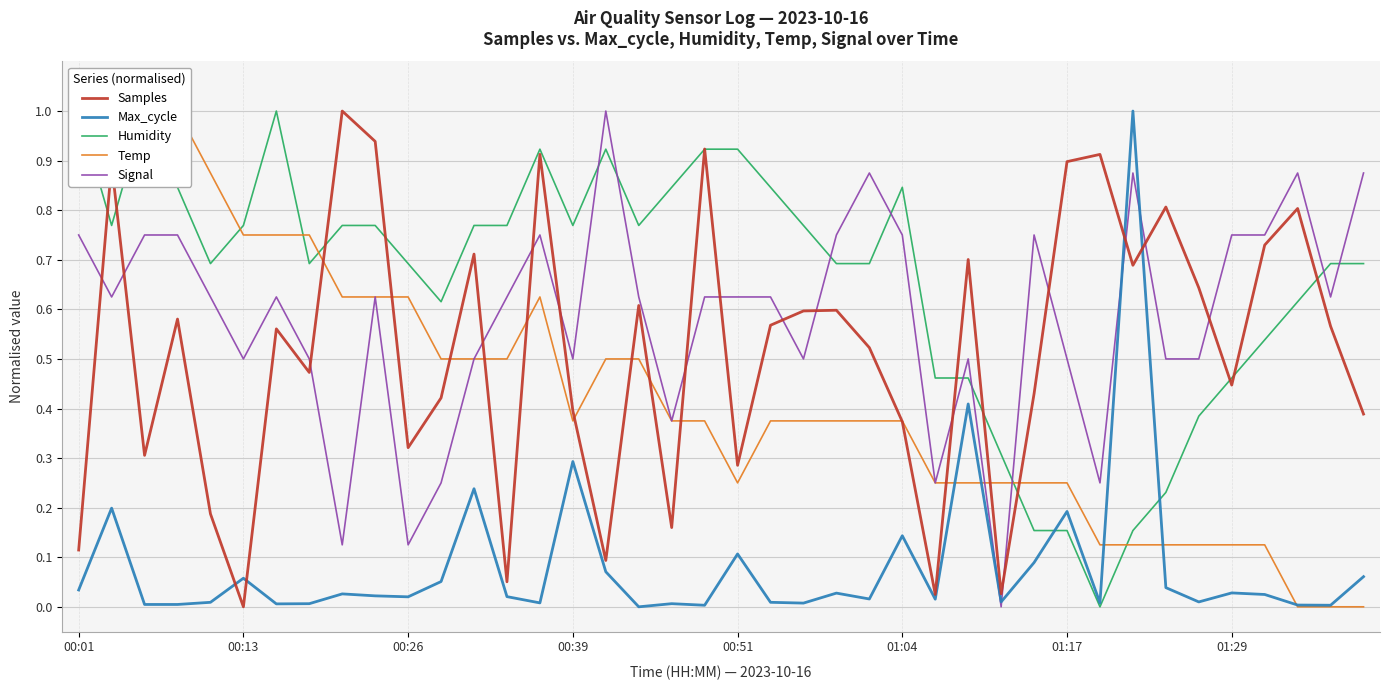

Which series changed the most between 13 and 38?

Samples